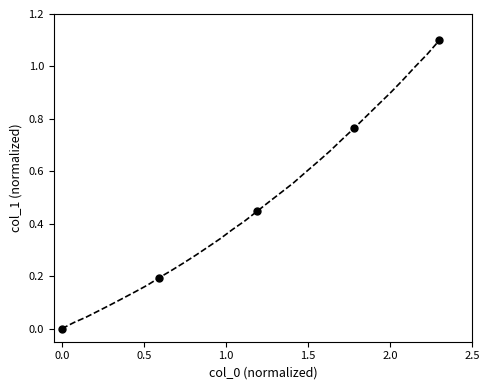

What is the greatest value displayed?

1.1